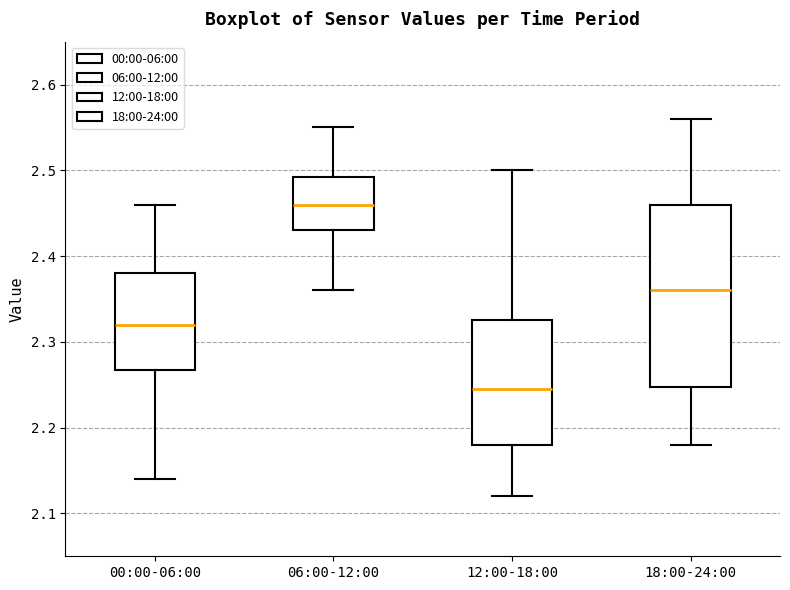

Reading left to right, read every box against the y-axis: the position of its median line, the range the box covers, and the ends of its whiskers. The values are not printed on the chart, so give them approximately, as read against the axis.

00:00-06:00: median 2.32, box 2.27 to 2.38, whiskers 2.14 to 2.46
06:00-12:00: median 2.46, box 2.43 to 2.49, whiskers 2.36 to 2.55
12:00-18:00: median 2.25, box 2.18 to 2.33, whiskers 2.12 to 2.50
18:00-24:00: median 2.36, box 2.25 to 2.46, whiskers 2.18 to 2.56